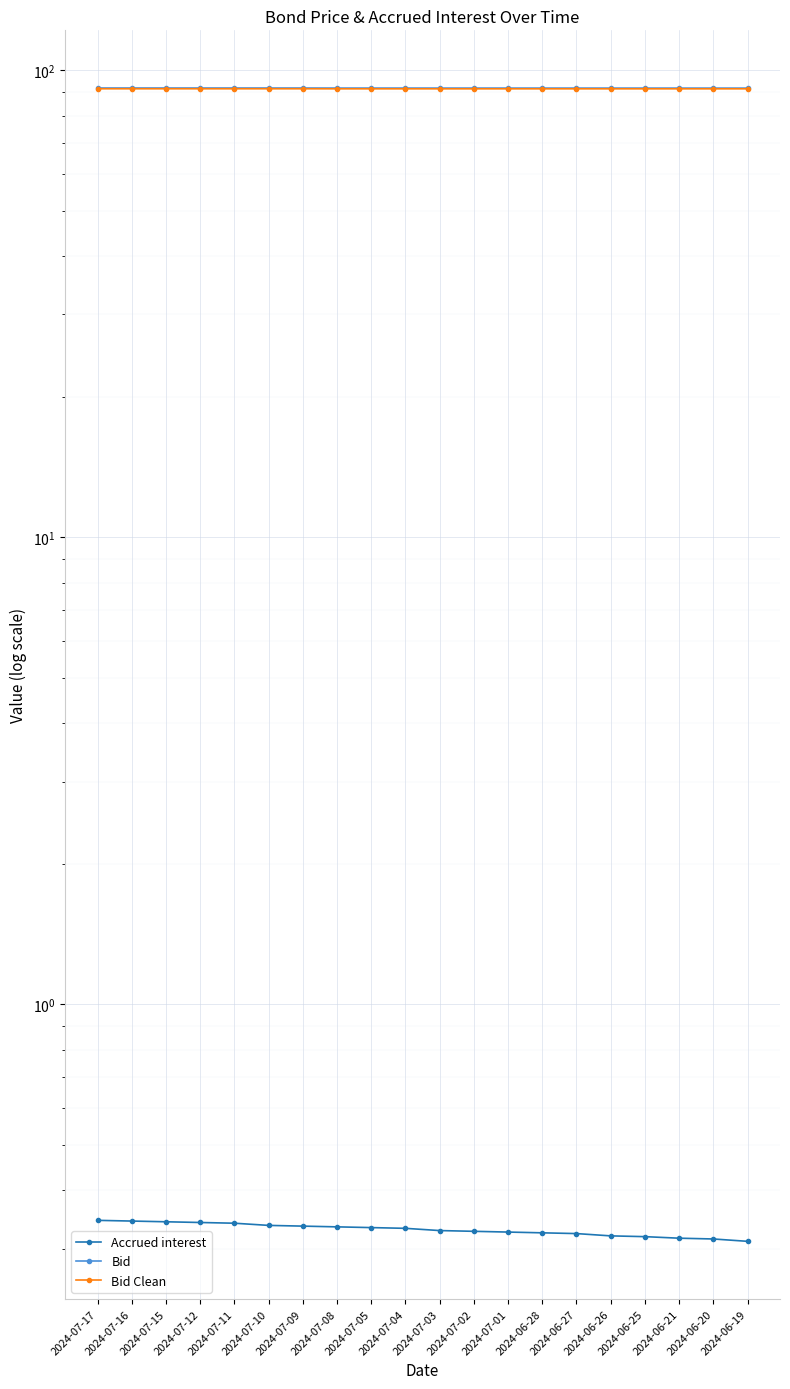

What is the sum of all Accrued interest values?

6.6